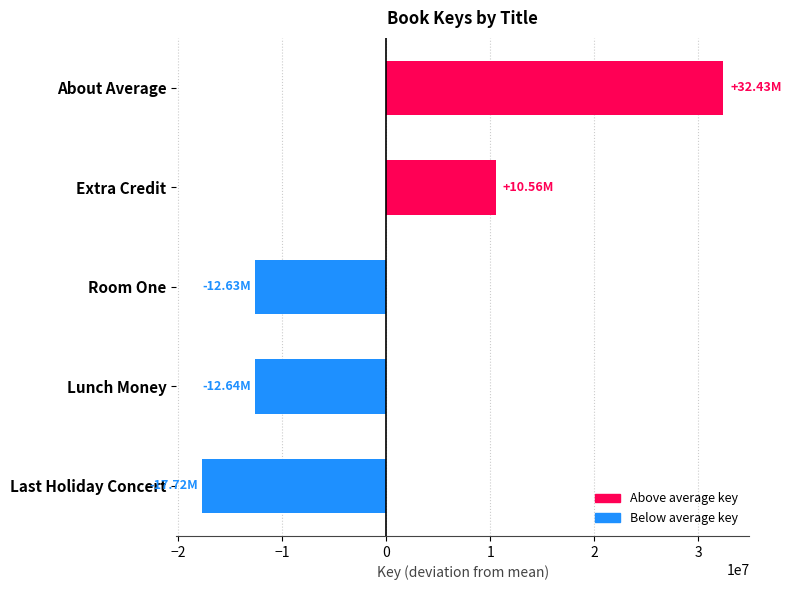

Which label corresponds to the smallest value in the chart?

Last Holiday Concert